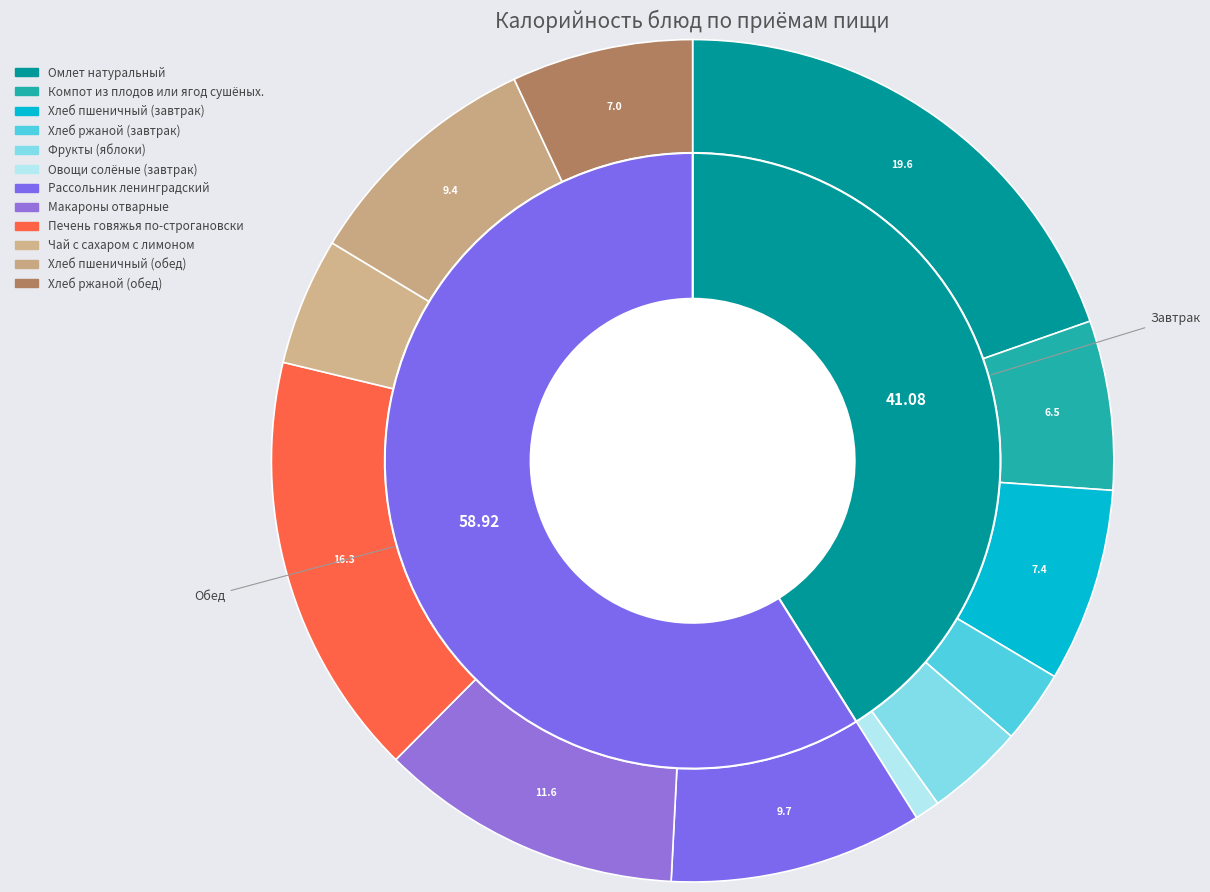

To the nearest percent, what is the difference between the largest and smallest slice percentages?

19%